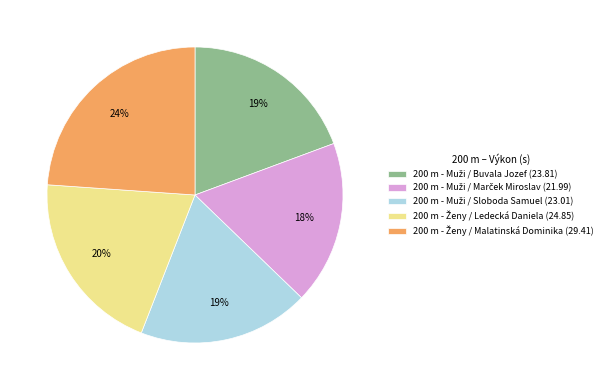

Is there any slice that represents more than half of the pie?

No